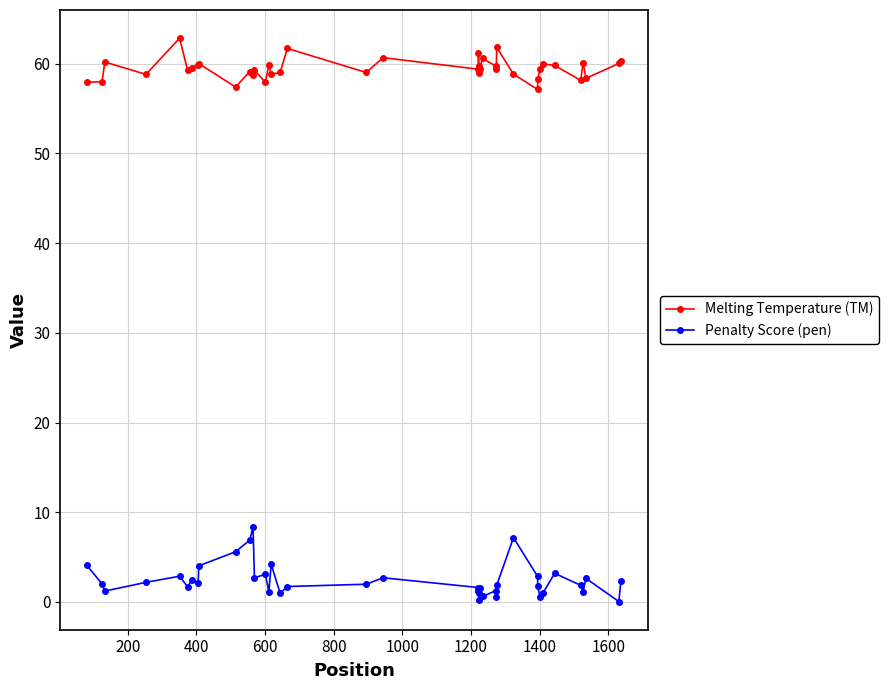

At how many categories does at least one series exceed 44?

40